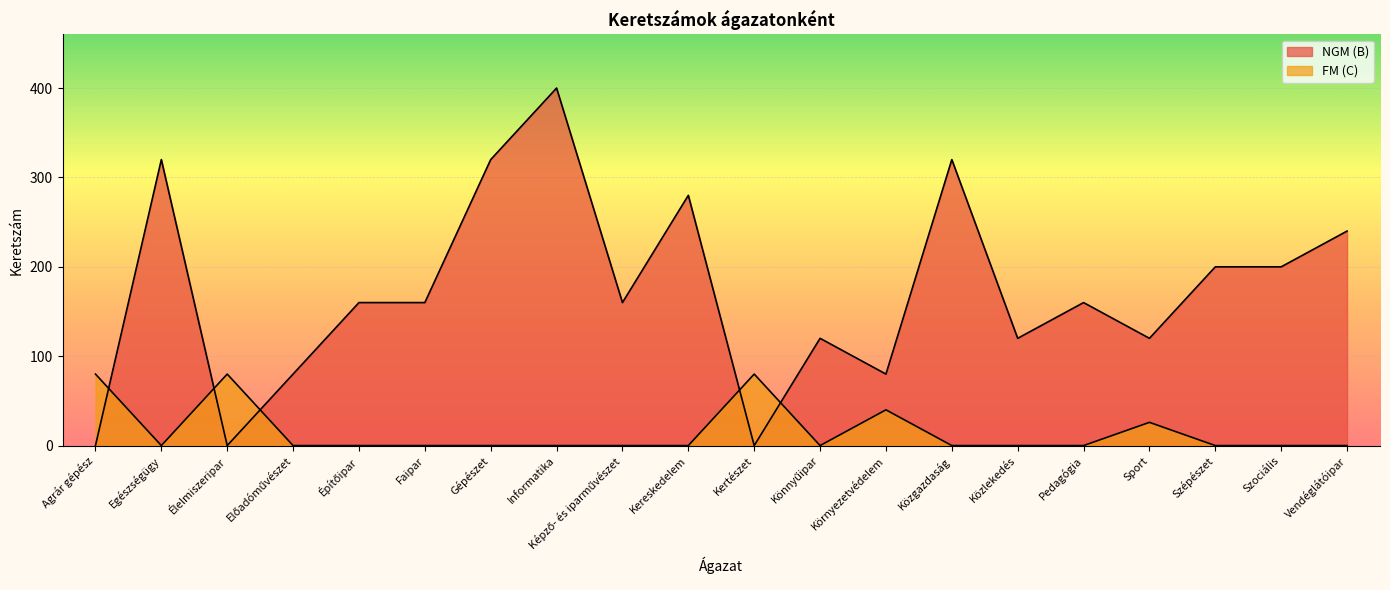

What is the approximate value of NGM (B) at Sport, to the nearest 5?

120